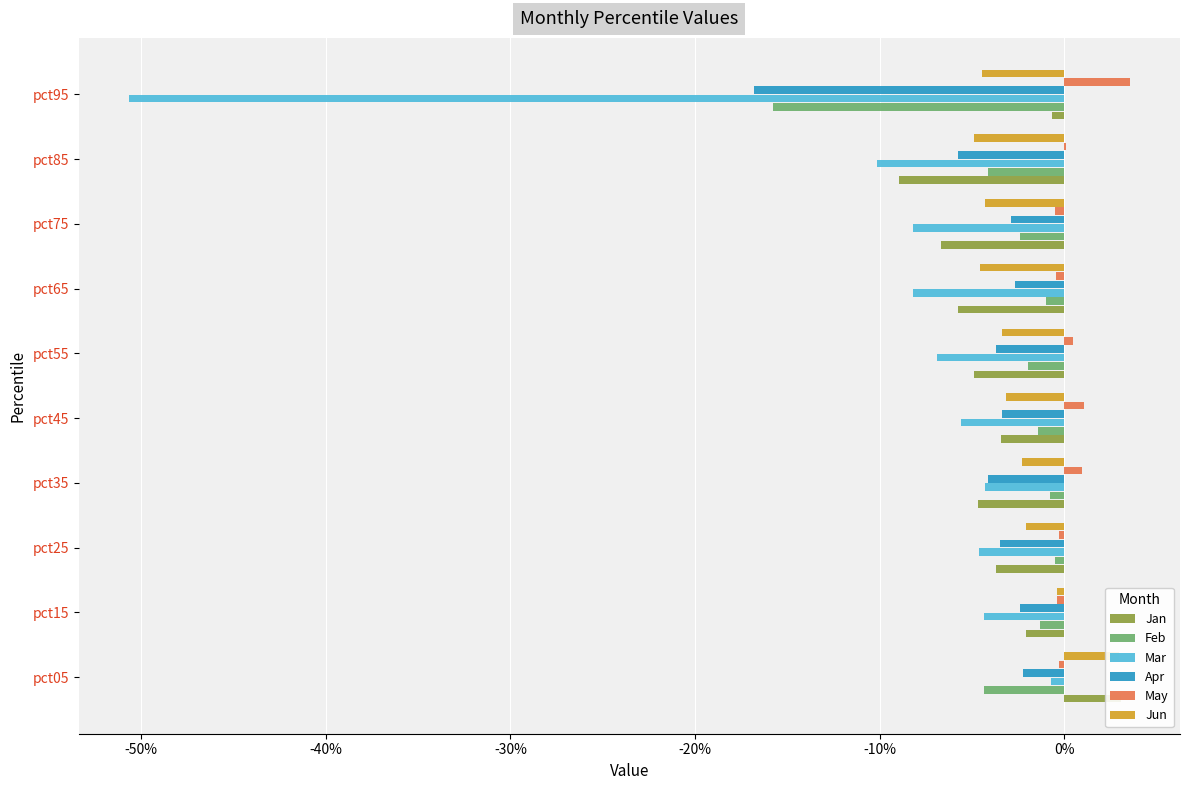

The value of Apr at pct35 is -0.0. True or false?

False